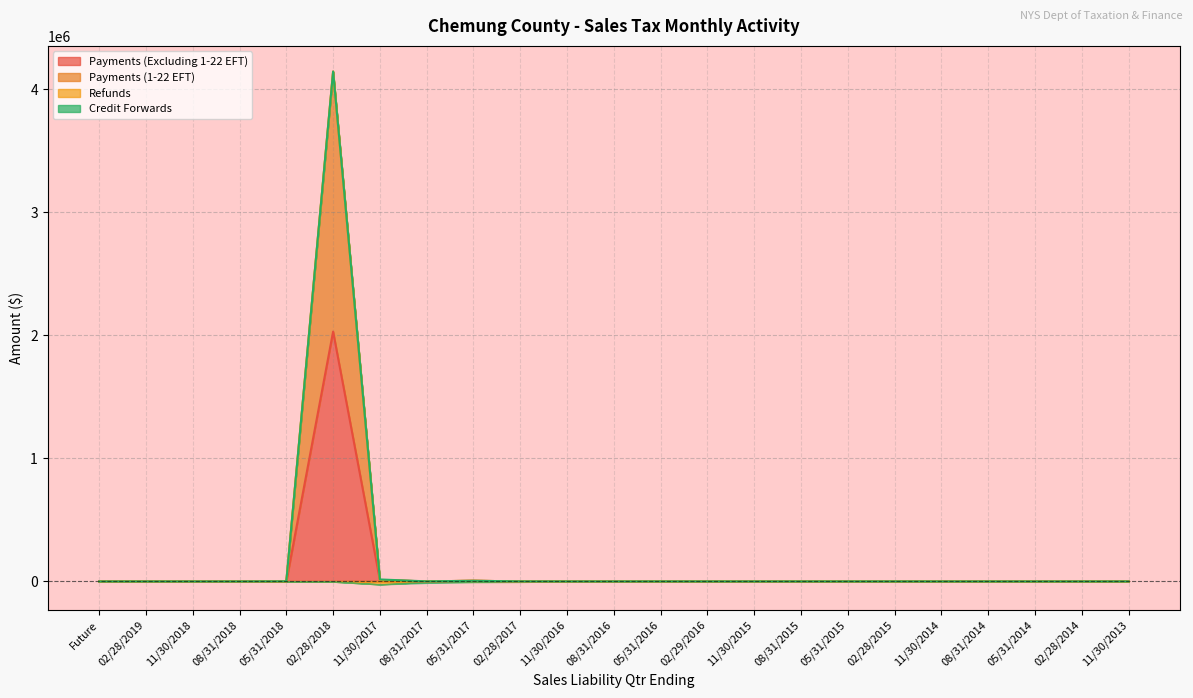

Is the value of Payments (Excluding 1-22 EFT) at 05/31/2015 greater than the value of Payments (1-22 EFT) at 08/31/2018?

Yes